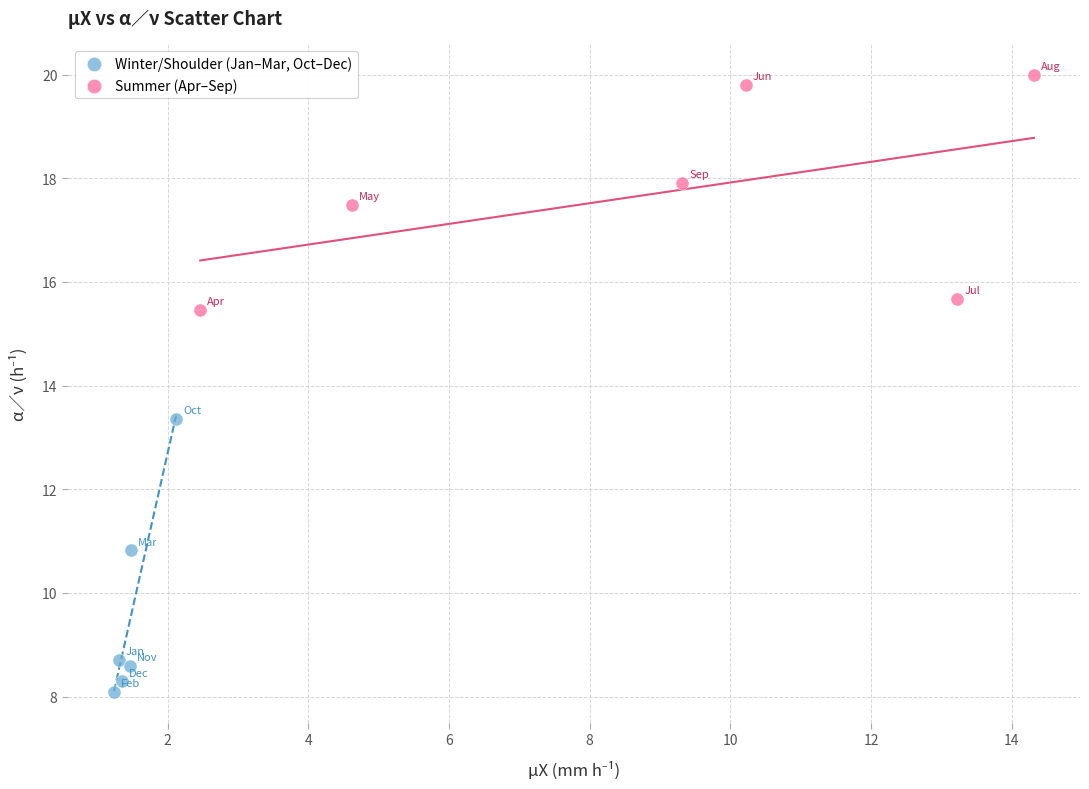

Which series reaches the minimum Y coordinate?

Winter/Shoulder (Jan–Mar, Oct–Dec)